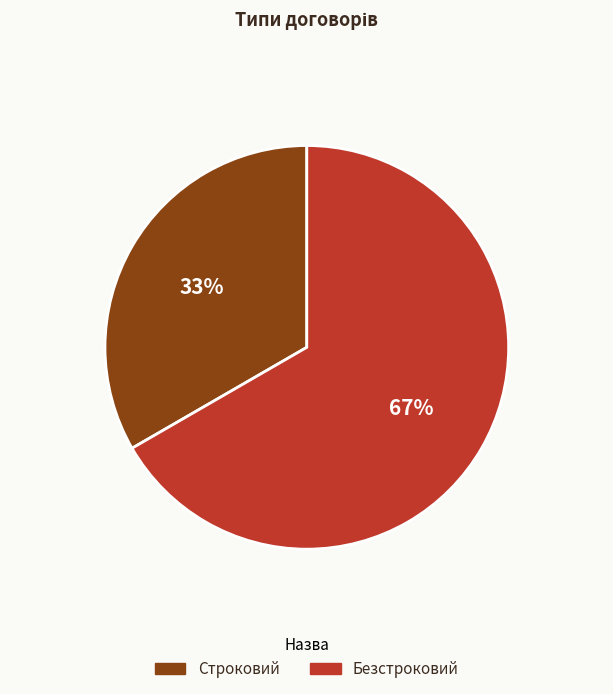

Which slice is the smallest?

Строковий